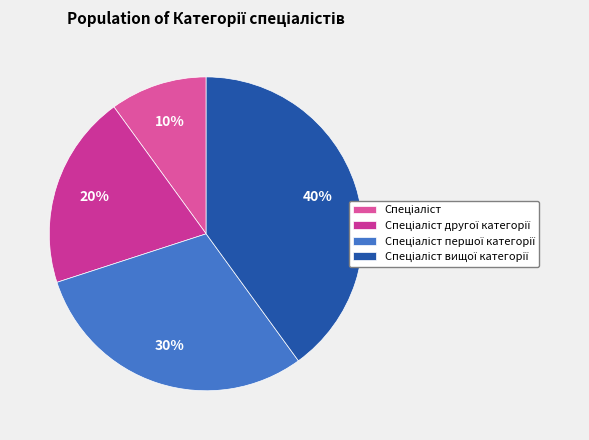

What percentage is NOT represented by Спеціаліст?

90.0%